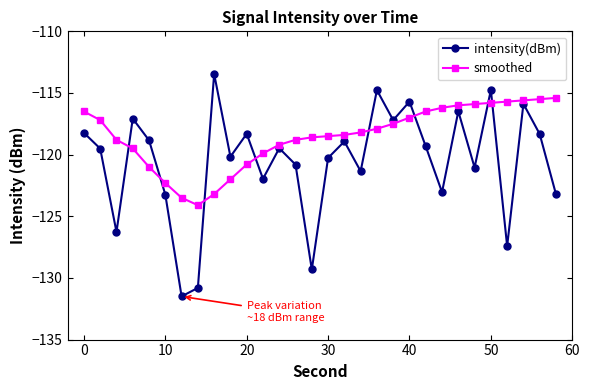

Which series has the largest total across all categories?

smoothed